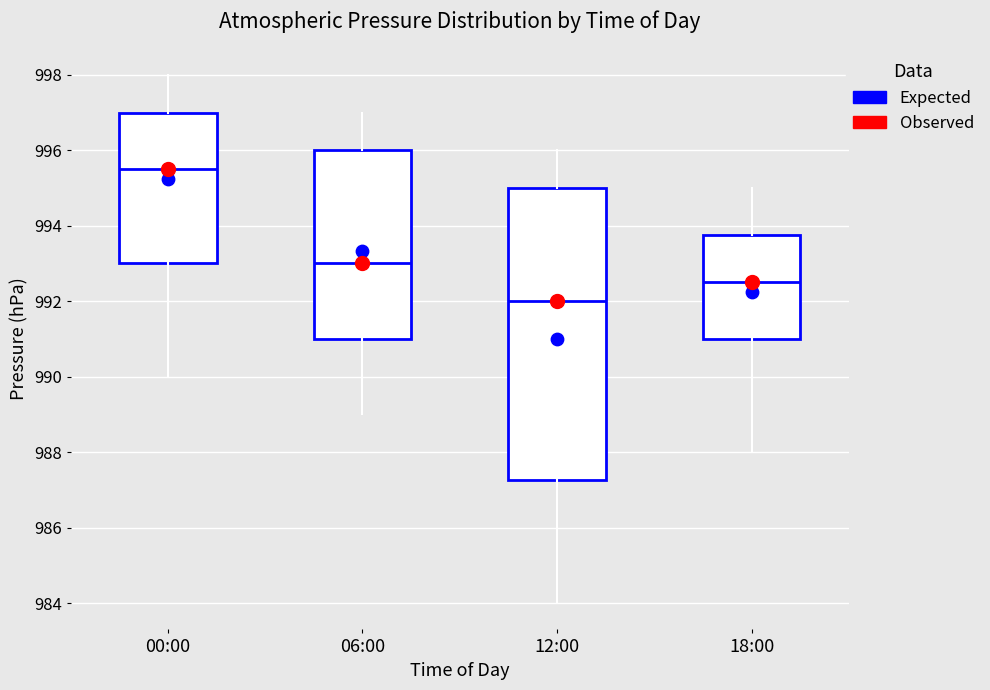

Reading left to right, transcribe this box plot: for each box, give where its median line is, the range the box spans, and where its two whiskers end, as read against the y-axis. The values are not printed on the chart, so give them approximately, as read against the axis.

00:00: median 995.6, box 993.0 to 997.0, whiskers 990.0 to 998.0
06:00: median 993.0, box 991.0 to 996.0, whiskers 989.0 to 997.0
12:00: median 992.0, box 987.2 to 995.0, whiskers 984.0 to 996.0
18:00: median 992.6, box 991.0 to 993.8, whiskers 988.0 to 995.0